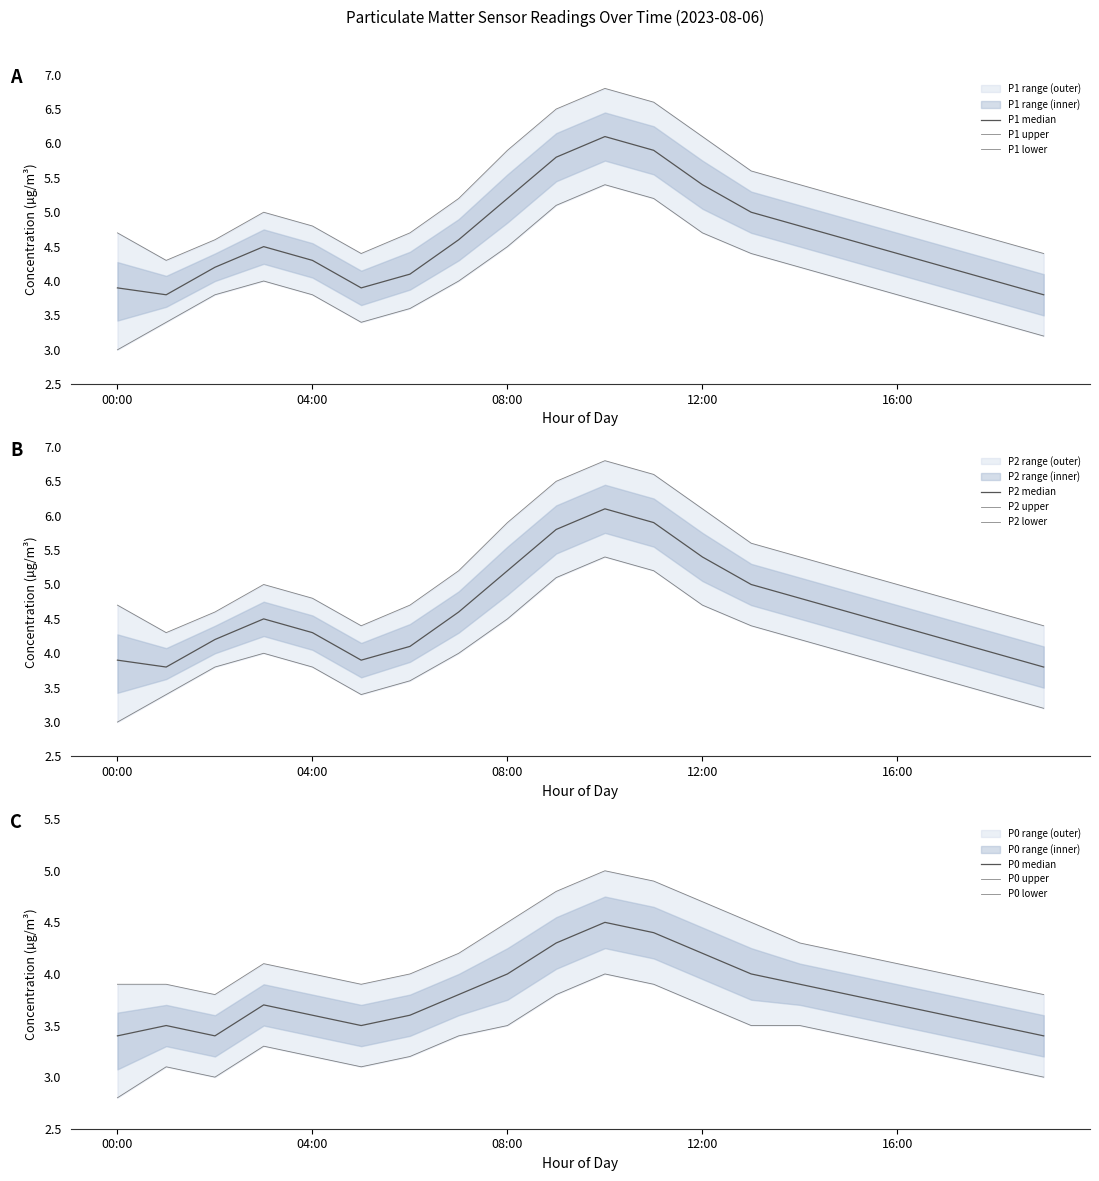

At how many categories does at least one series exceed 5?

5